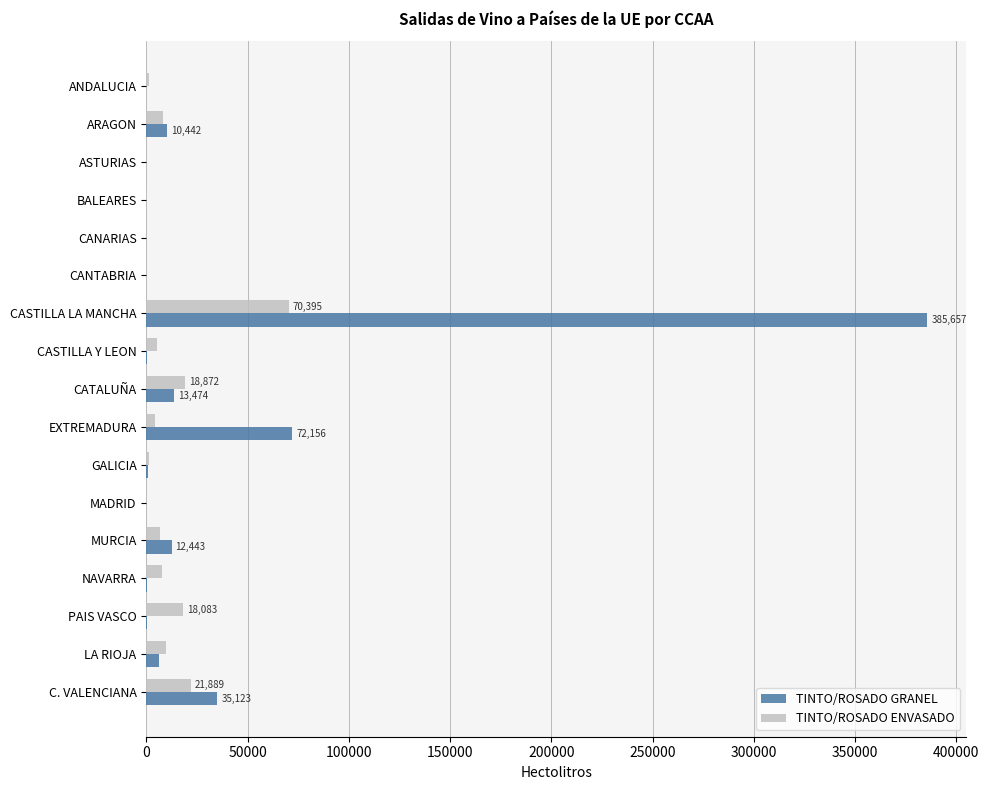

Which series has the largest total across all categories?

TINTO/ROSADO GRANEL